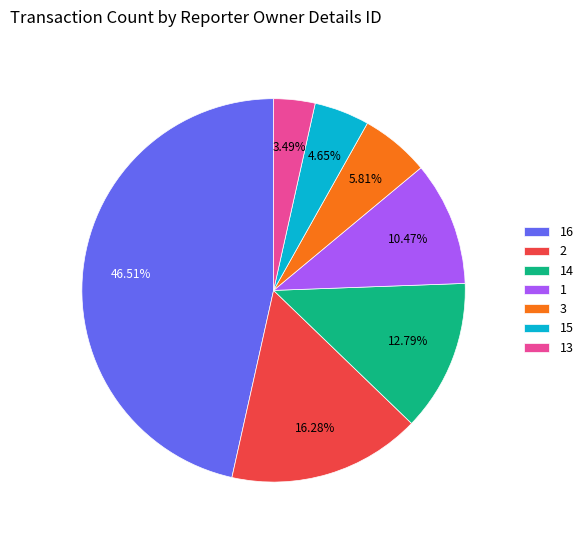

Is there any slice that represents more than half of the pie?

No